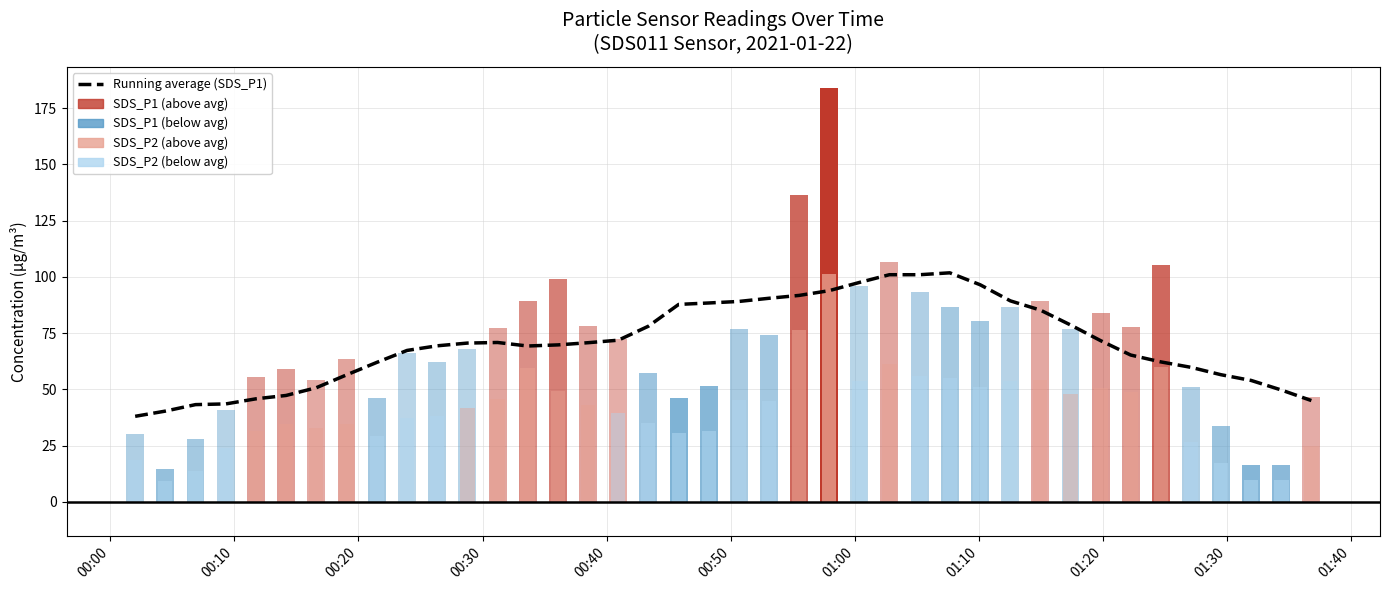

How many data points are above 70?

20